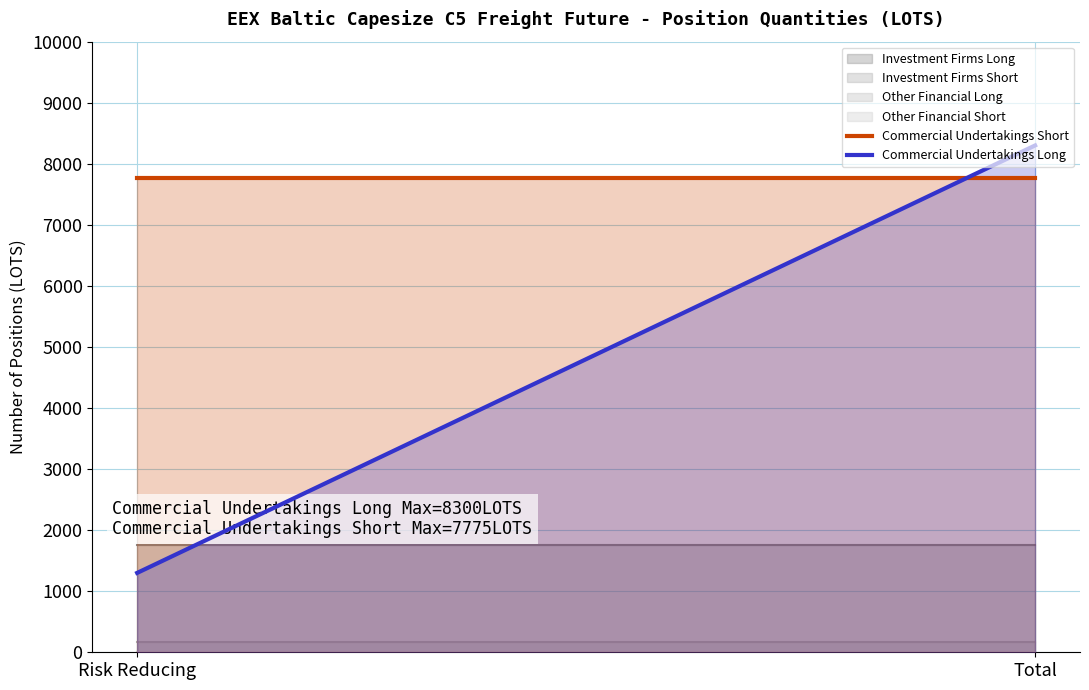

What is the total value across all series at Total?

16075